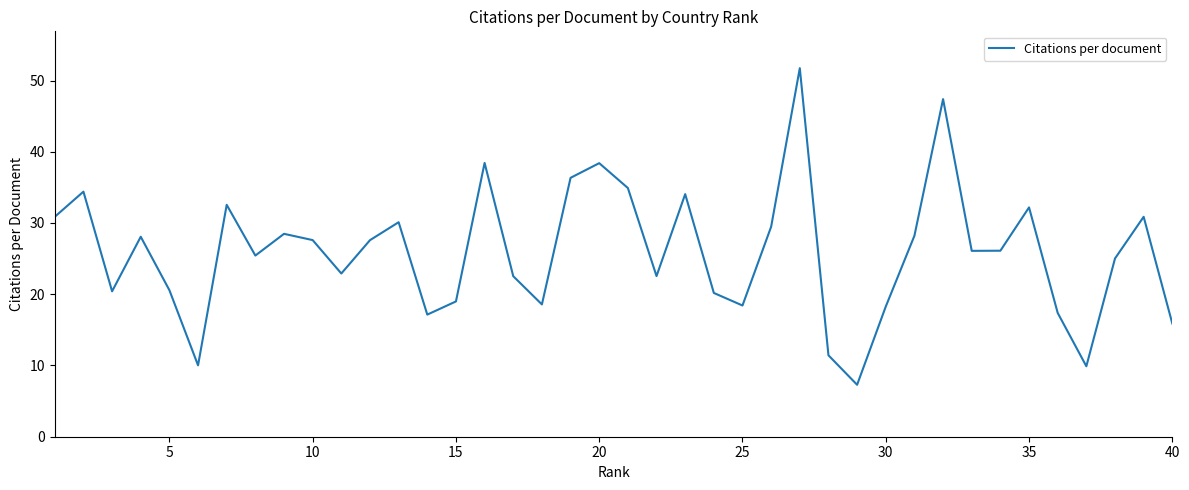

What is the greatest value displayed?

51.7